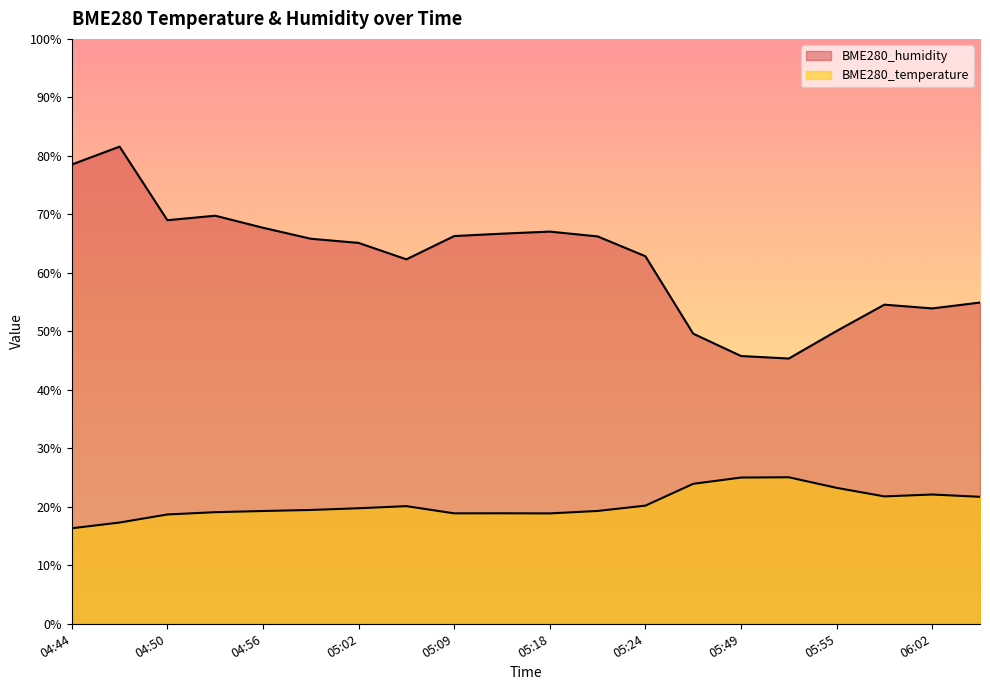

What is the spread (max minus min) of values at 05:49?

20.8